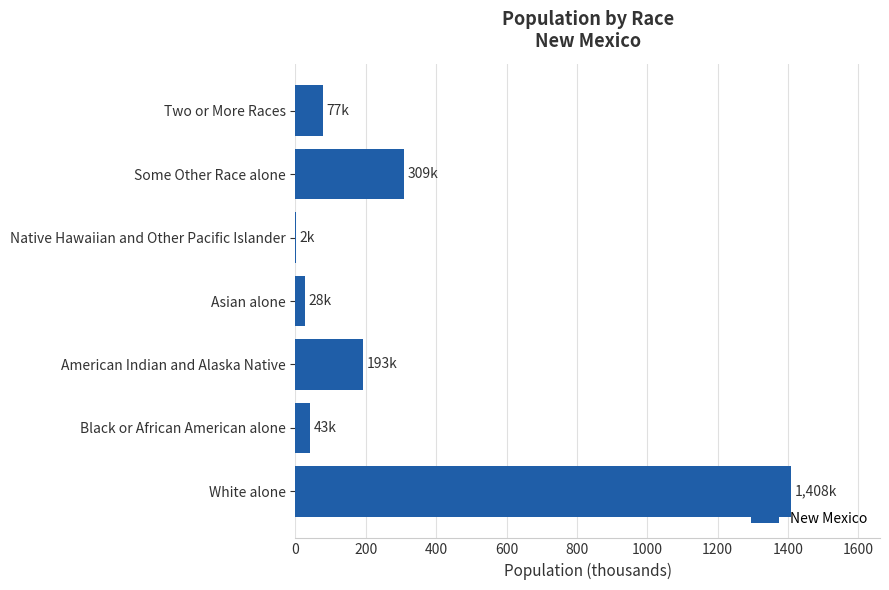

What is the approximate value at Two or More Races?

77.0